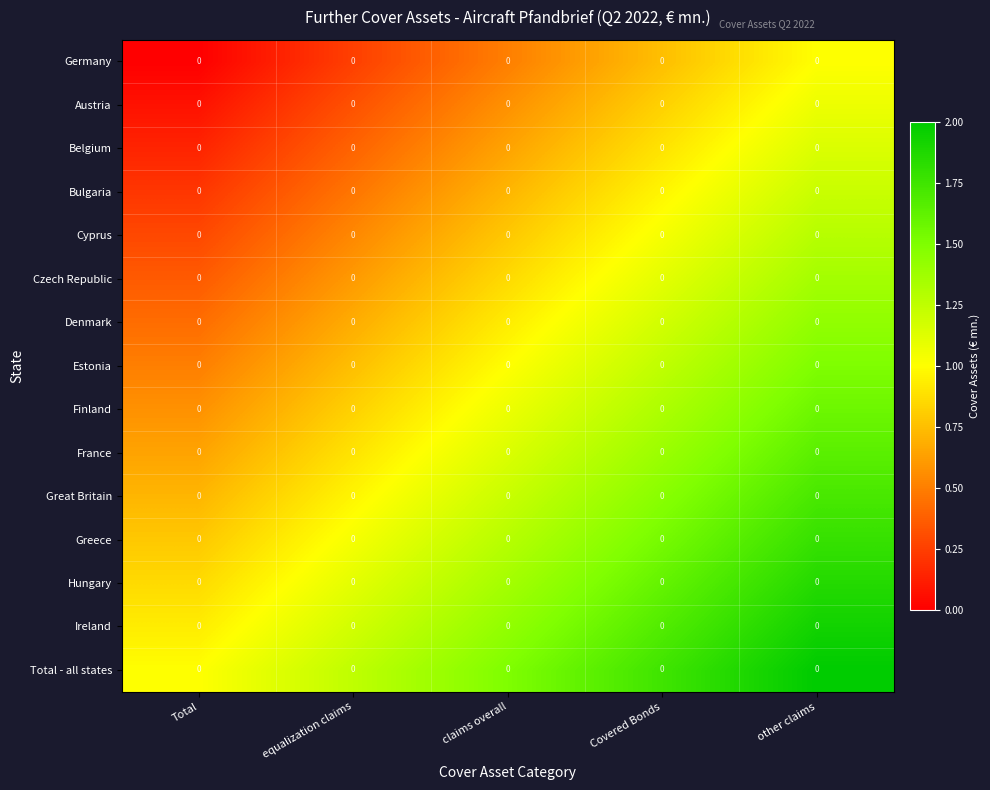

Which series has the largest total across all categories?

Total - all states